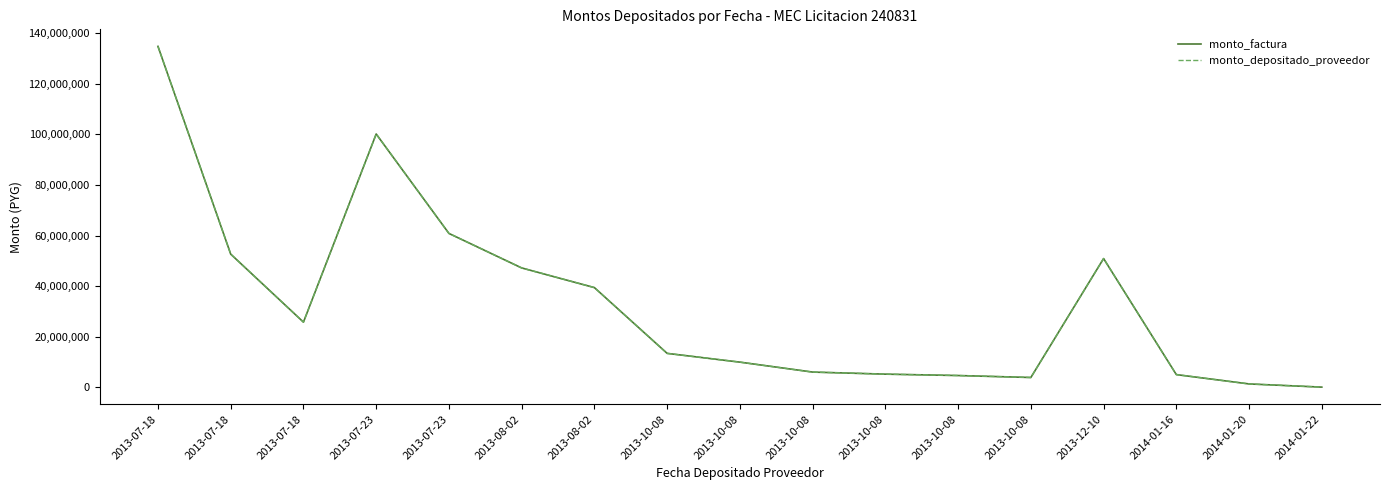

What is the approximate value of monto_factura at 2013-07-18, to the nearest 50?

52661800